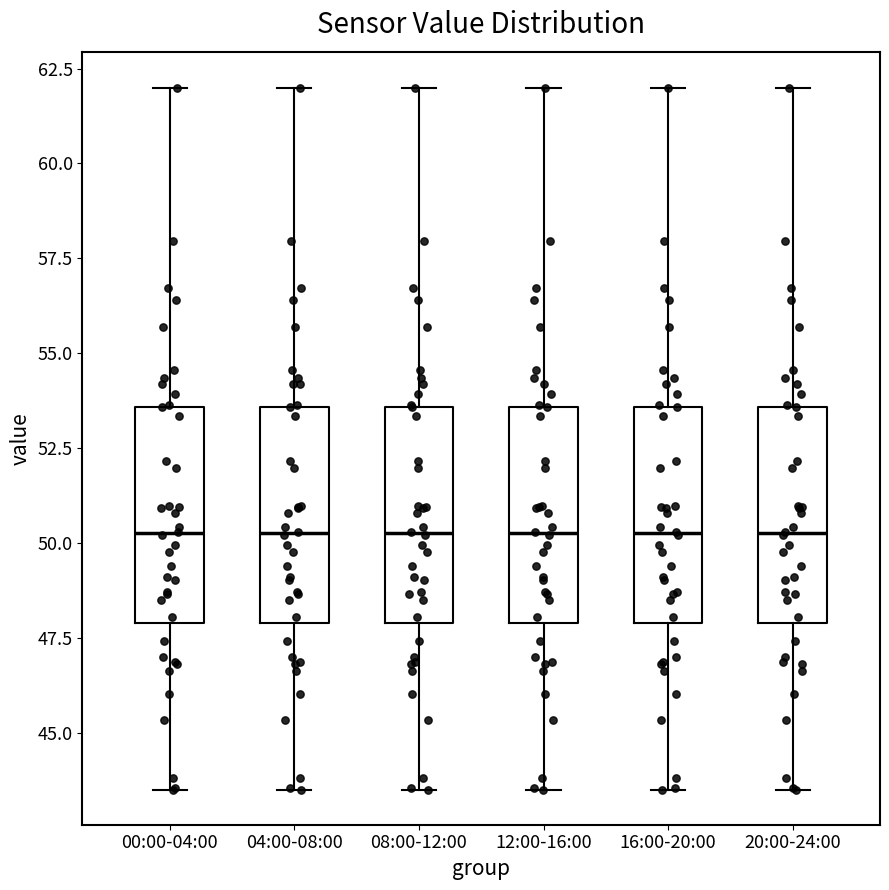

Where is the lower edge of the box for 08:00-12:00 on the y-axis? The values are not printed on the chart, so give them approximately, as read against the axis.

48.0